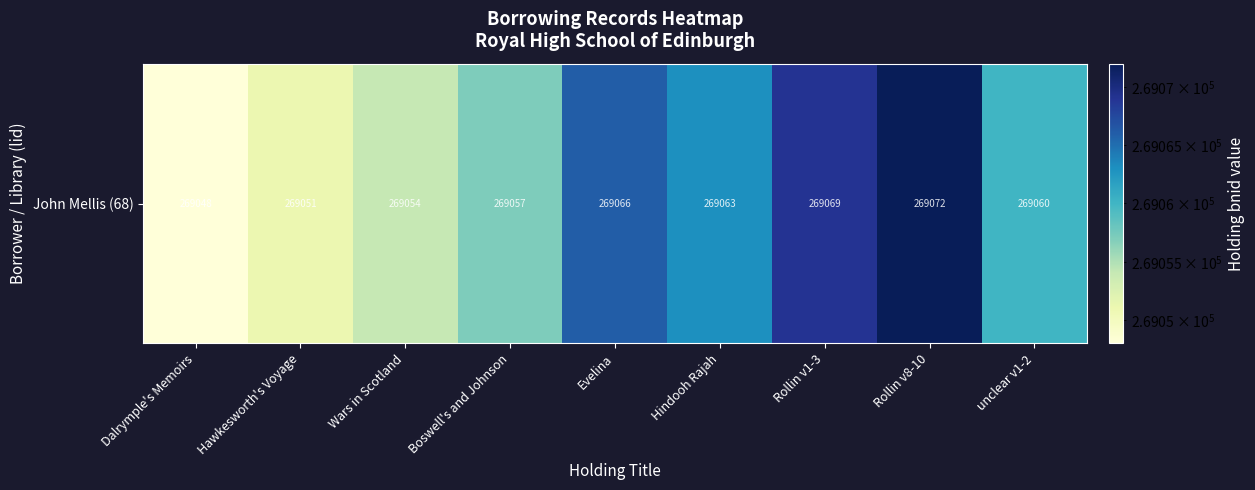

True or false: the data shows 269066 at Evelina.

True